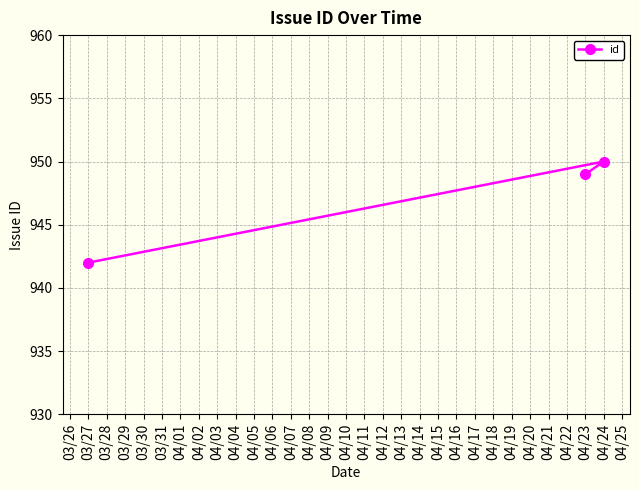

What is the greatest value displayed?

950